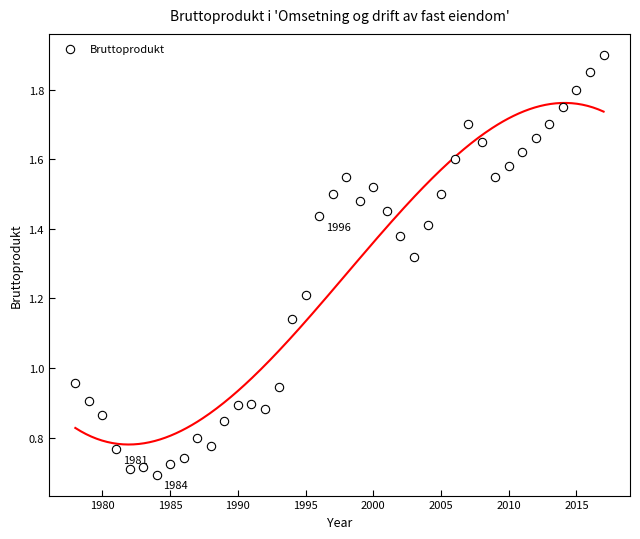

What is the range of X values (max minus min)?

39.0